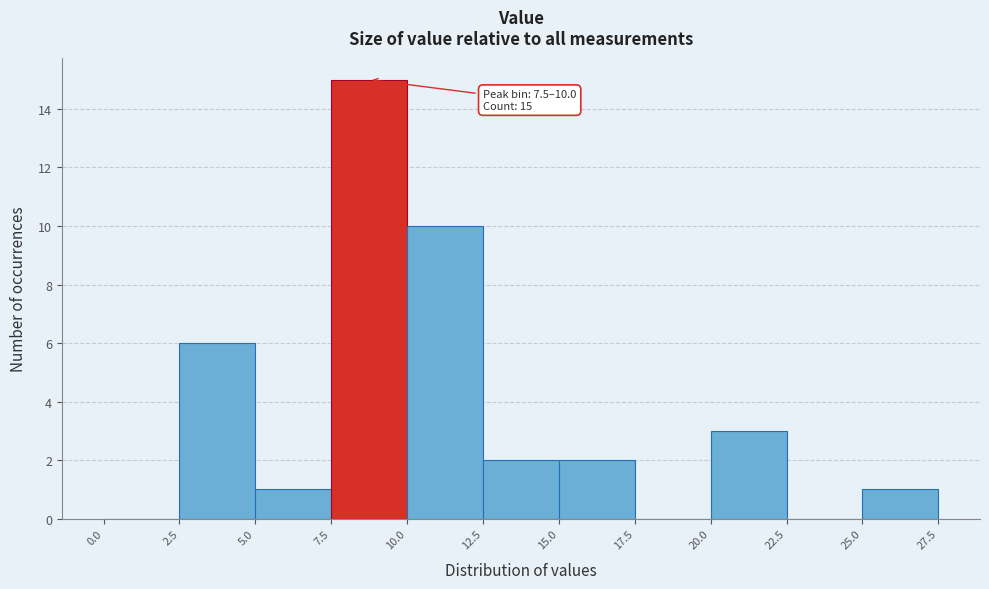

Over which range of the x-axis is the bar tallest?

7.5 to 10.0